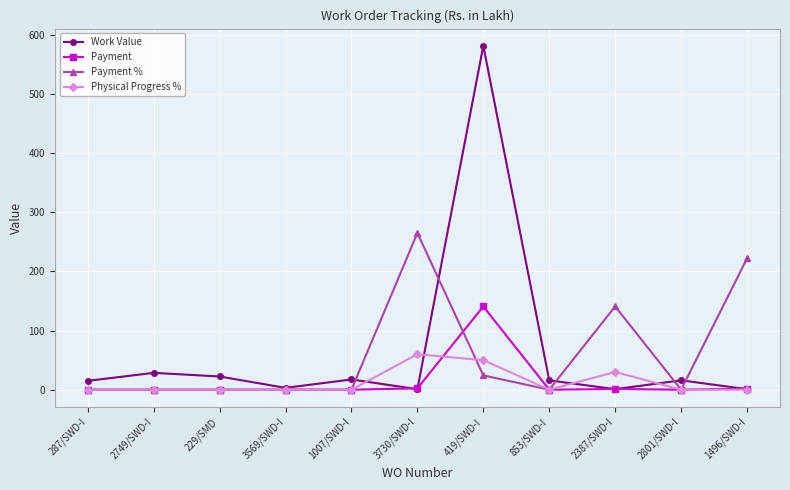

How many interior local peaks does the Work Value series have?

4